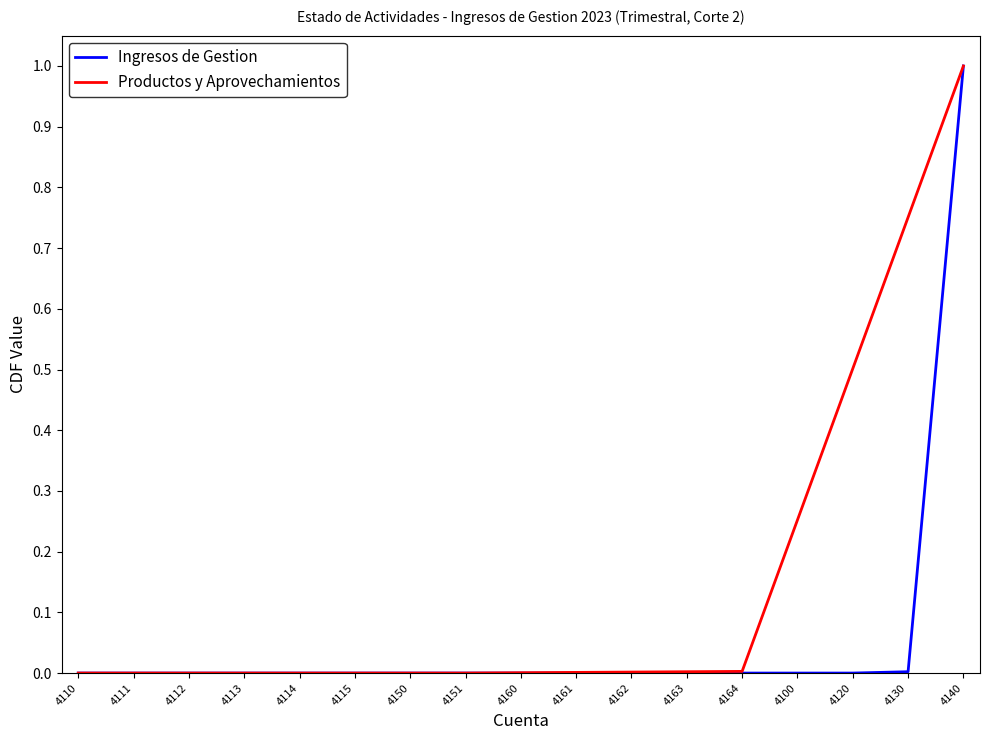

True or false: Ingresos de Gestion has a value of 0.0 at 4120.

True